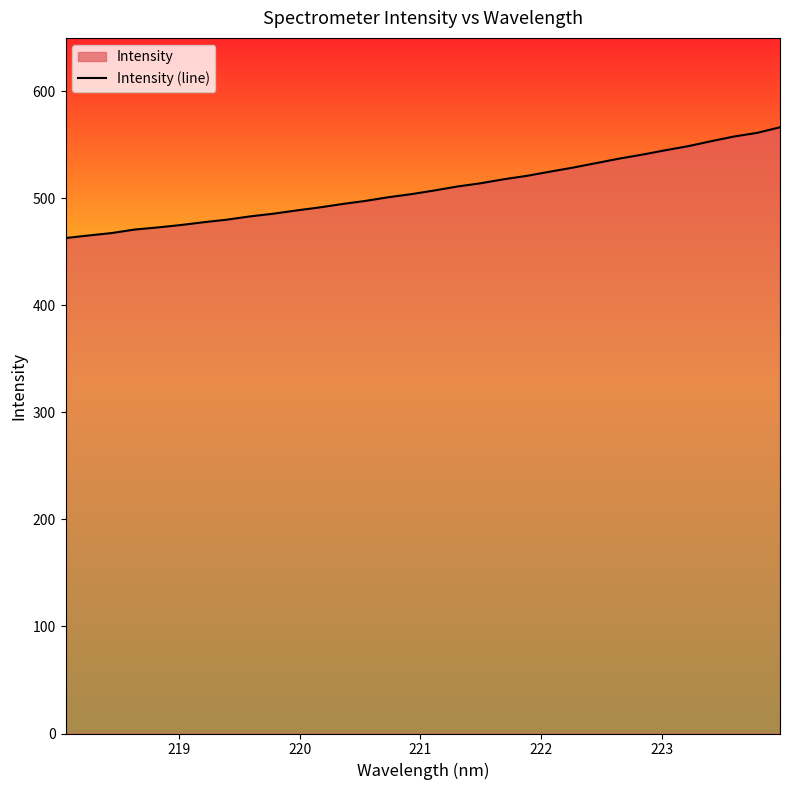

How many data points are less than 507?

16